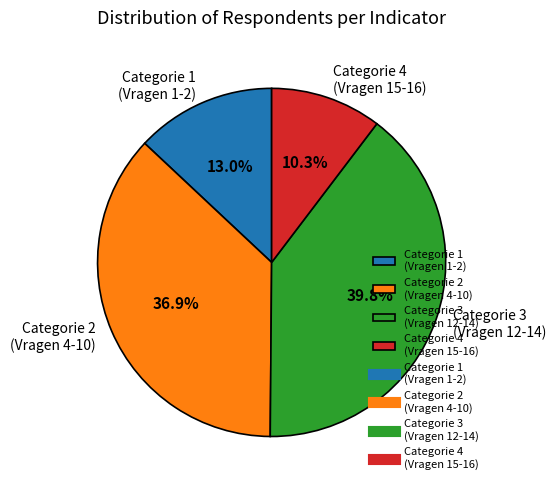

Rank the categories by value from lowest to highest.

Categorie 4 (Vragen 15-16), Categorie 1 (Vragen 1-2), Categorie 2 (Vragen 4-10), Categorie 3 (Vragen 12-14)